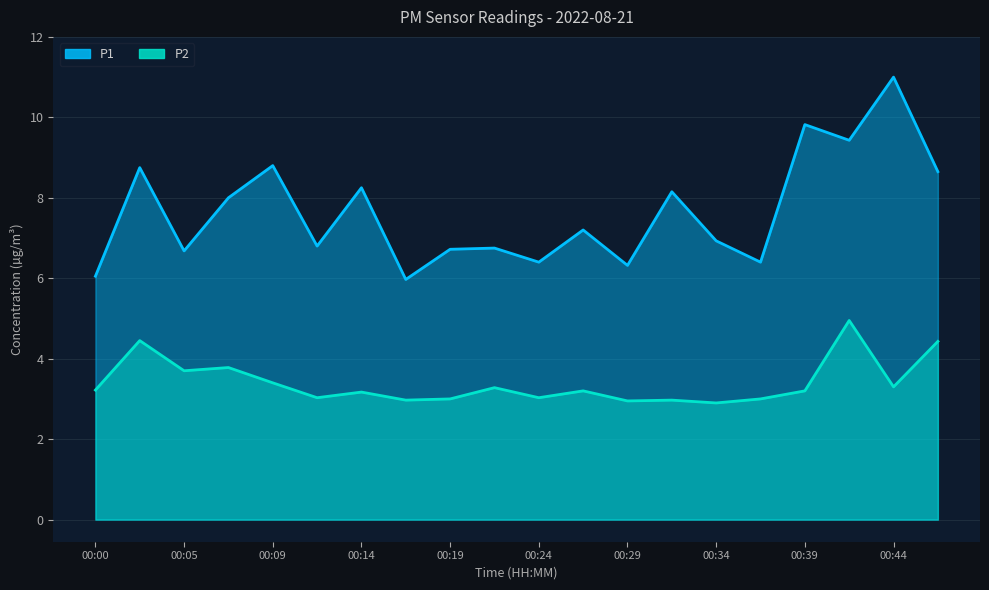

True or false: P2 and P1 cross at least once.

False